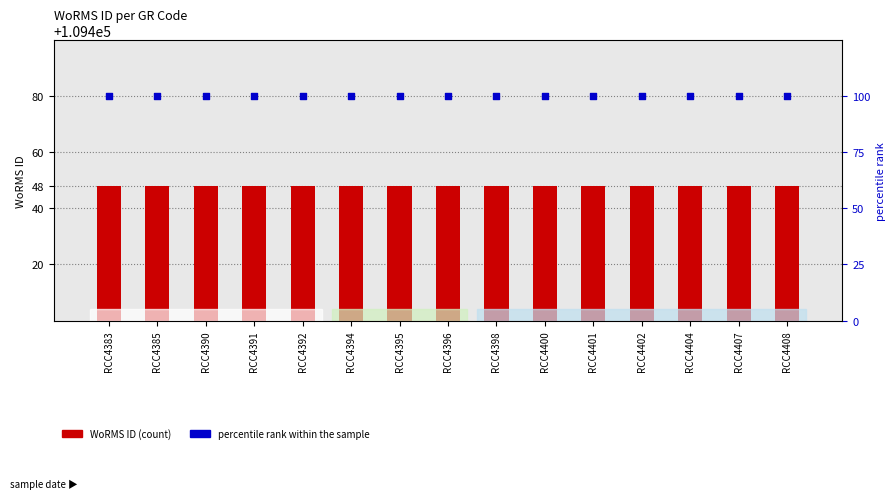

Is the value of percentile rank within the sample at RCC4396 greater than the value of WoRMS ID at RCC4396?

No